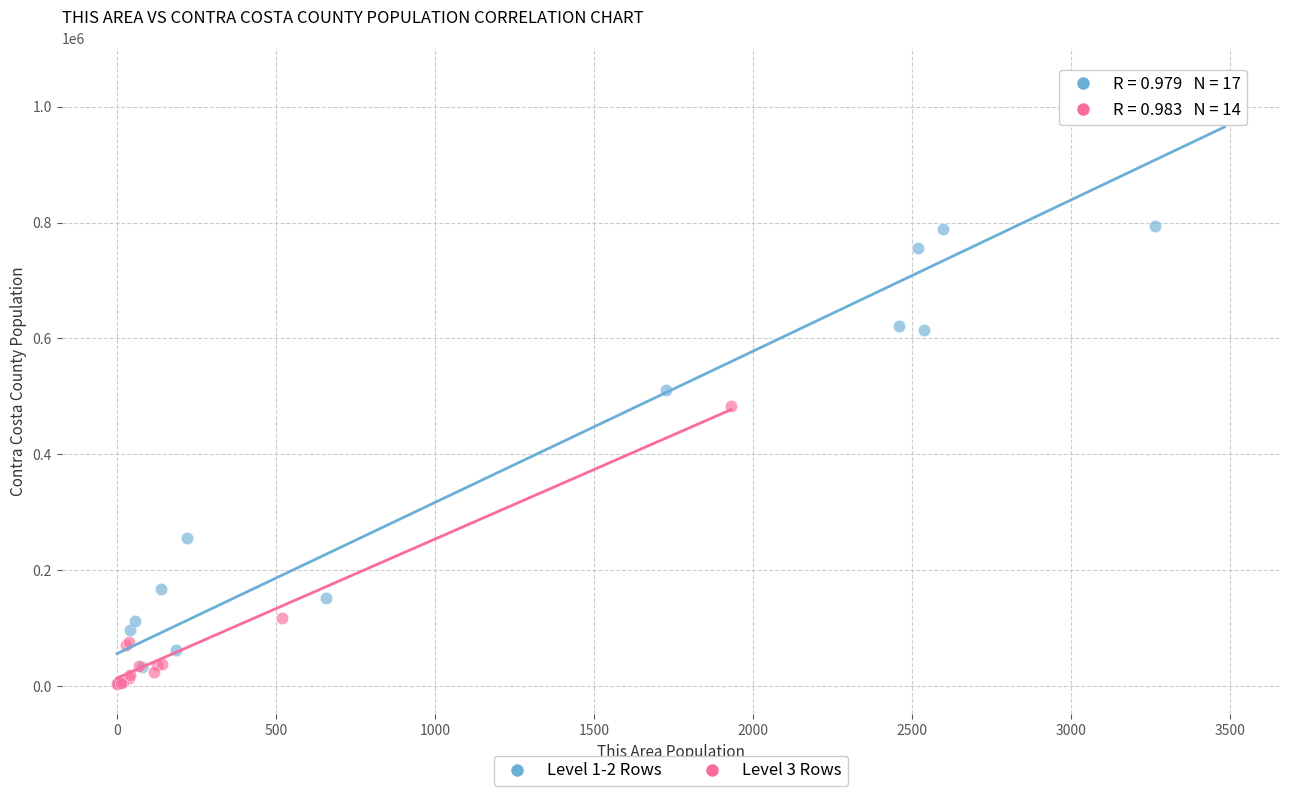

Which series has the widest spread of Y values?

Level 1-2 Rows